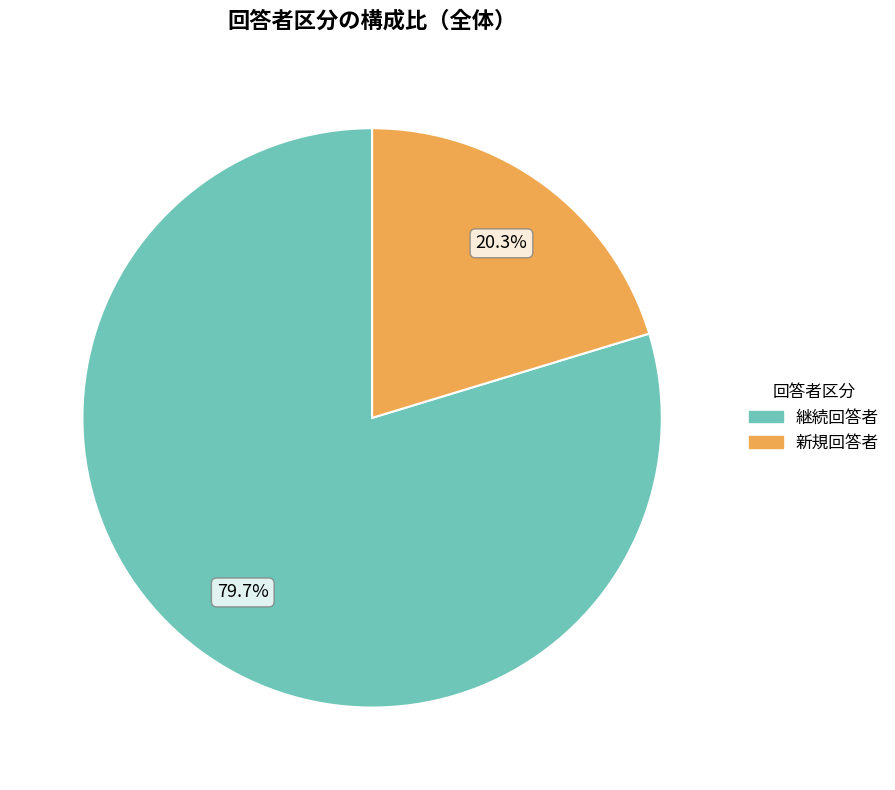

Does any single category account for the majority?

Yes